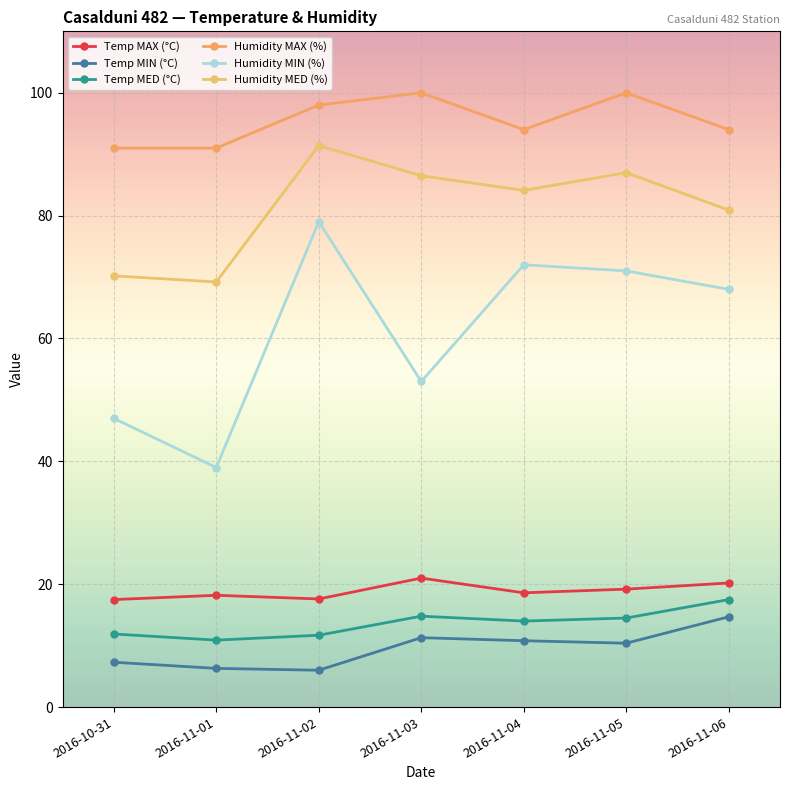

Does the chart display data point markers on the line(s)?

Yes